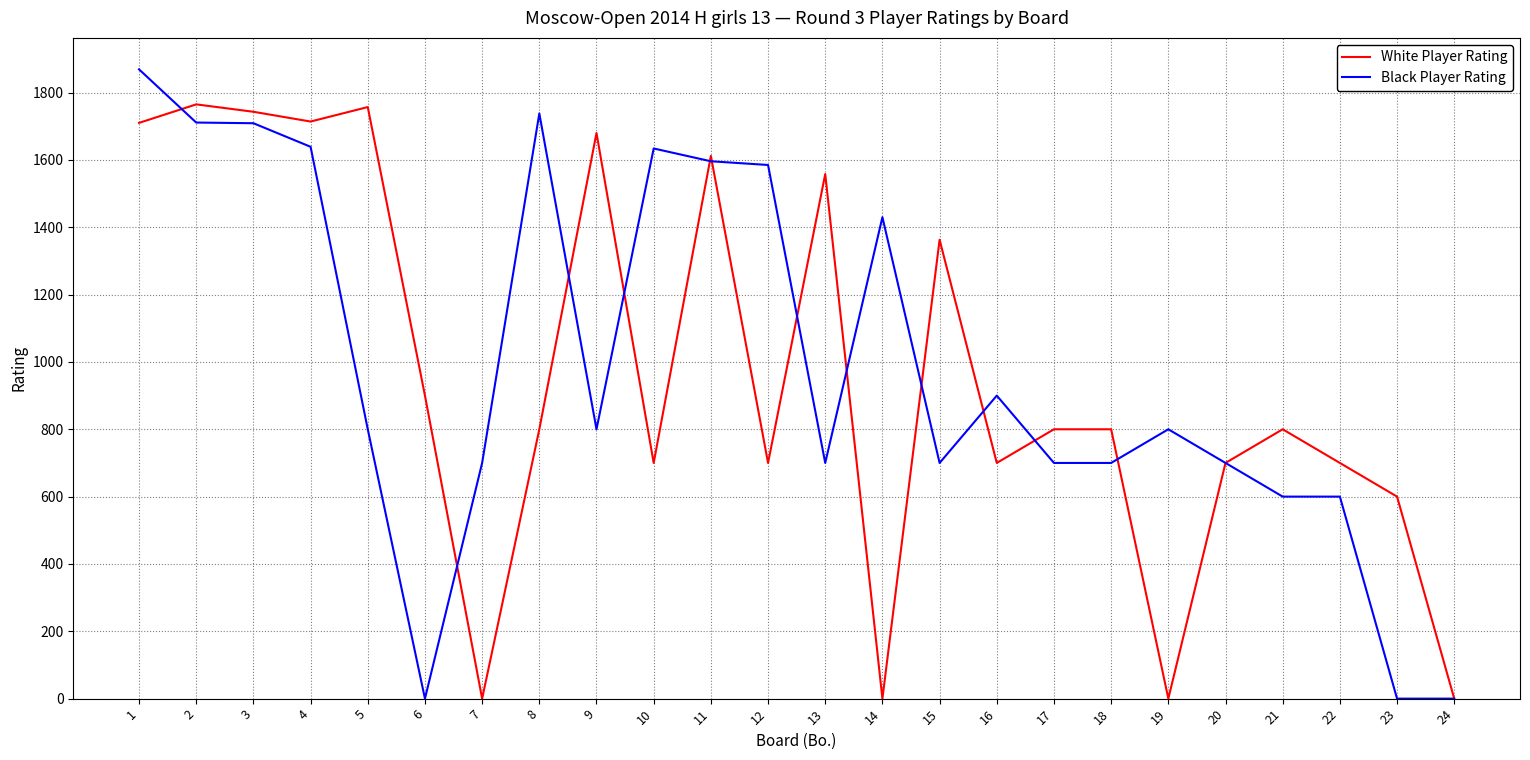

Which series changed the most between 4 and 17?

Black Player Rating